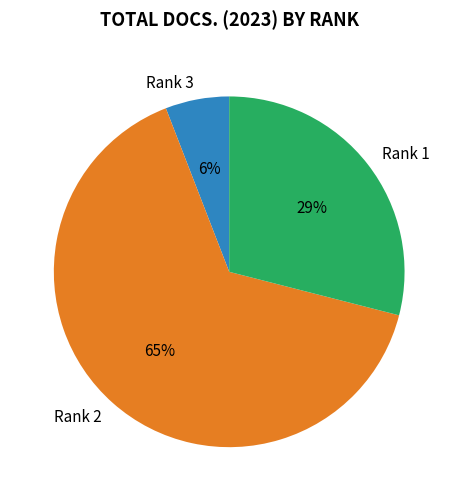

Is it true that Rank 2 is 73% of the pie?

False